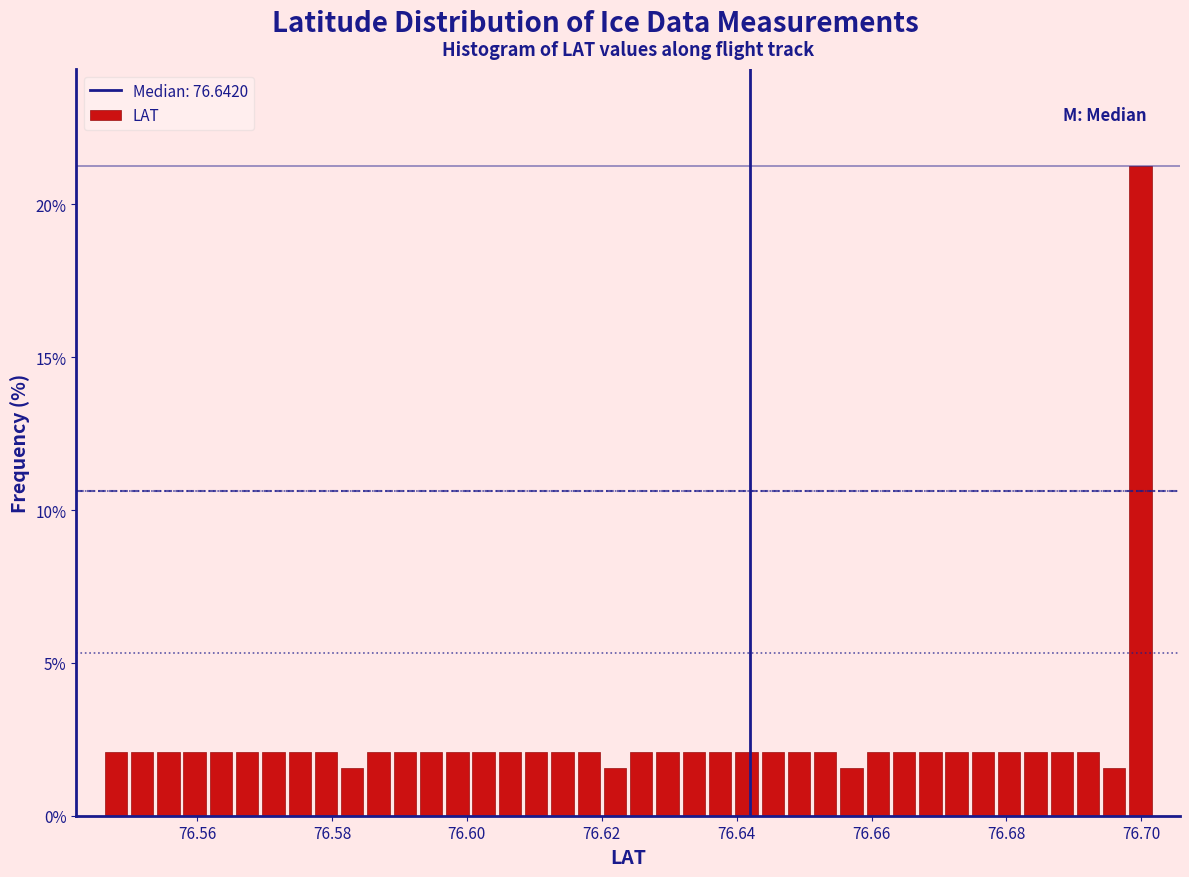

Read against the x-axis, roughly where is the centre of the tallest bar?

76.700